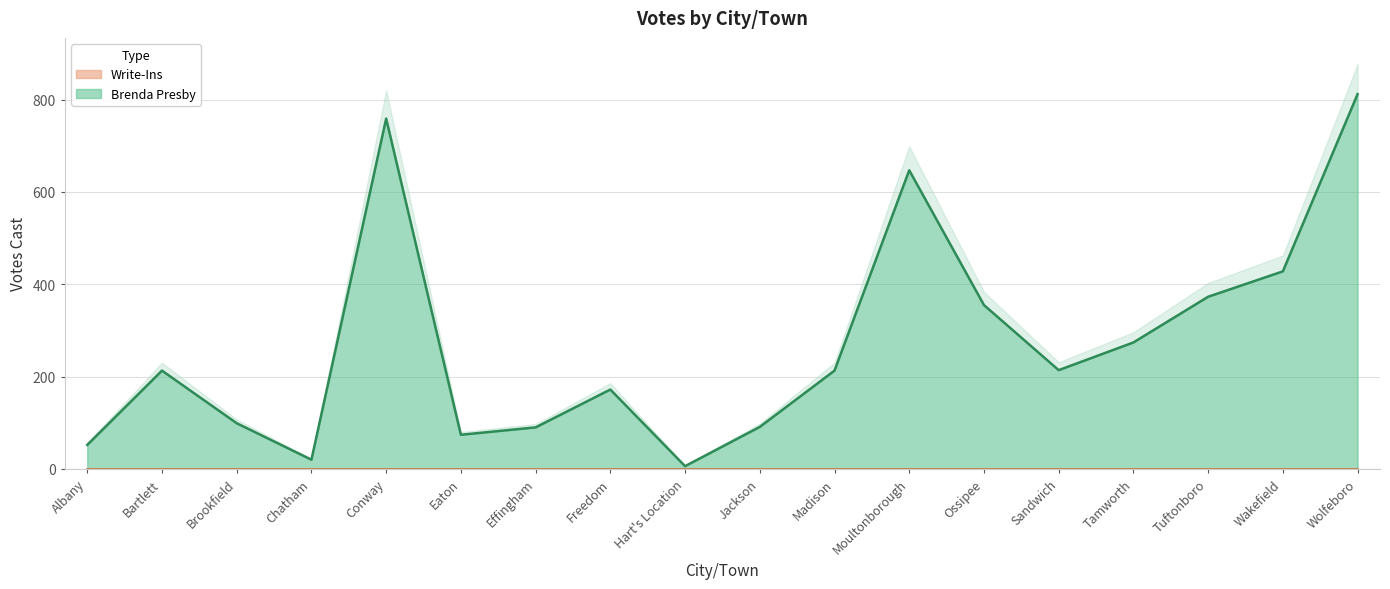

Rank the categories by value from lowest to highest.

Hart's Location, Chatham, Albany, Eaton, Effingham, Jackson, Brookfield, Freedom, Bartlett, Madison, Sandwich, Tamworth, Ossipee, Tuftonboro, Wakefield, Moultonborough, Conway, Wolfeboro